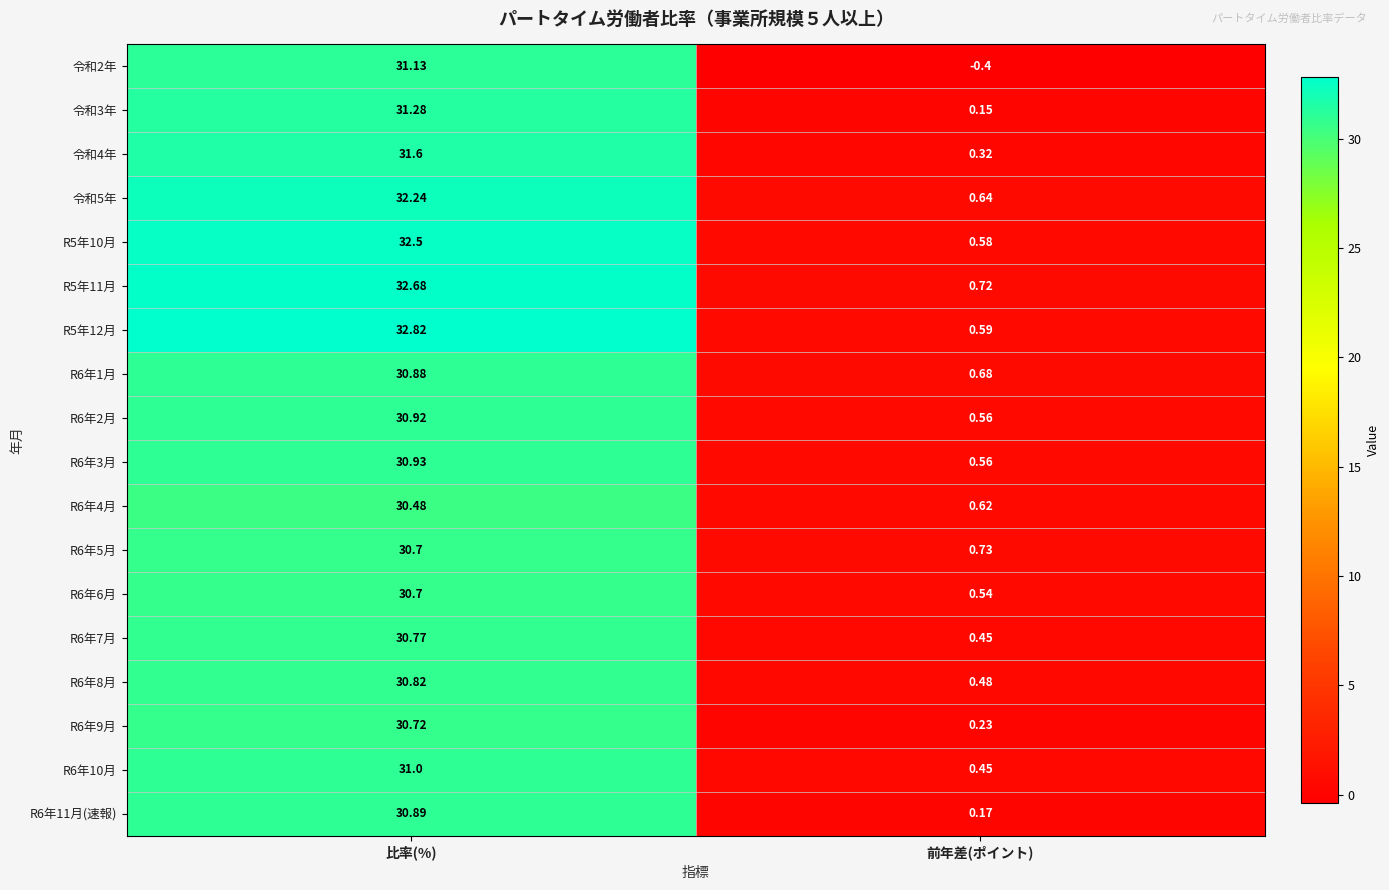

Rank the categories by R6年3月 value from highest to lowest.

比率(%), 前年差(ポイント)